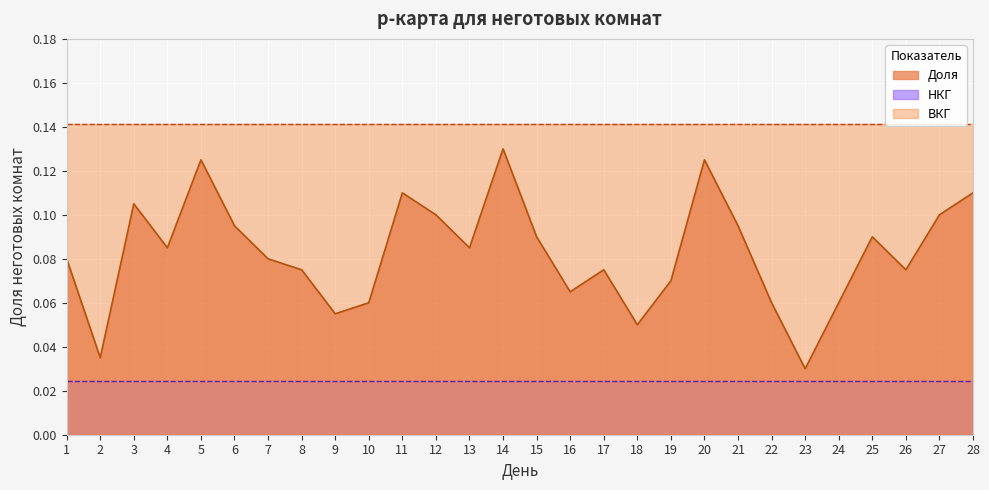

Rank the series at 25 from highest to lowest value.

ВКГ, Доля, НКГ